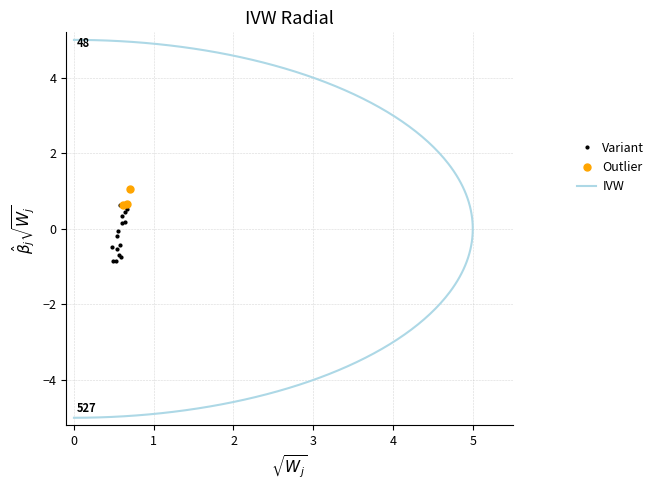

What is the value of the Outlier point at the 3rd from the left?

1.1